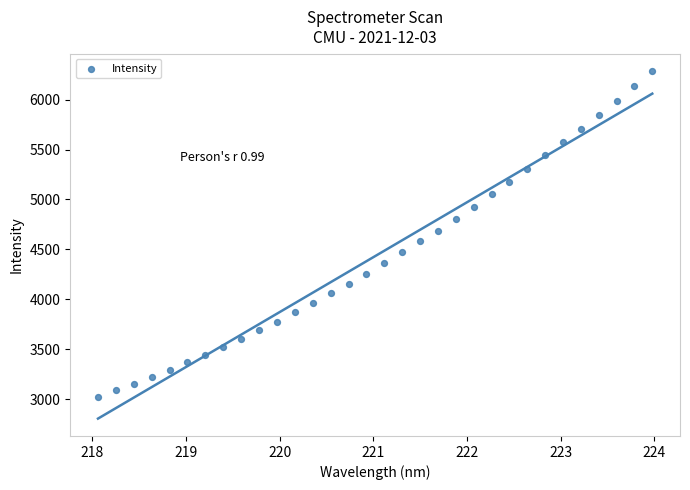

What is the range of X values (max minus min)?

5.9